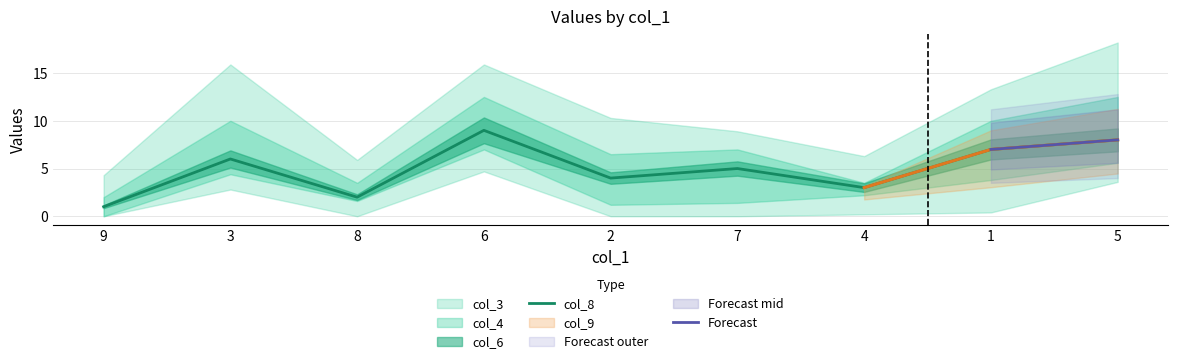

Where is the first local maximum for col_3?

3